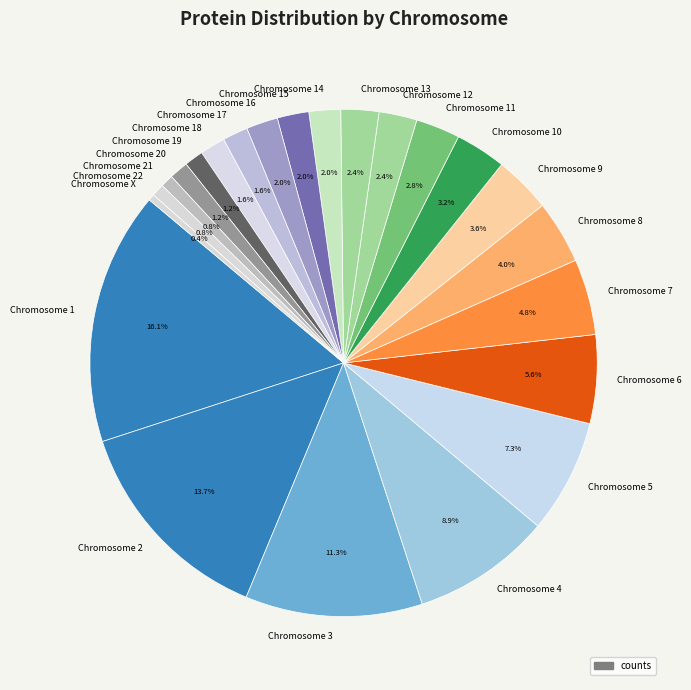

Approximately how many times larger is the value at Chromosome 10 compared to Chromosome 13?

1.3